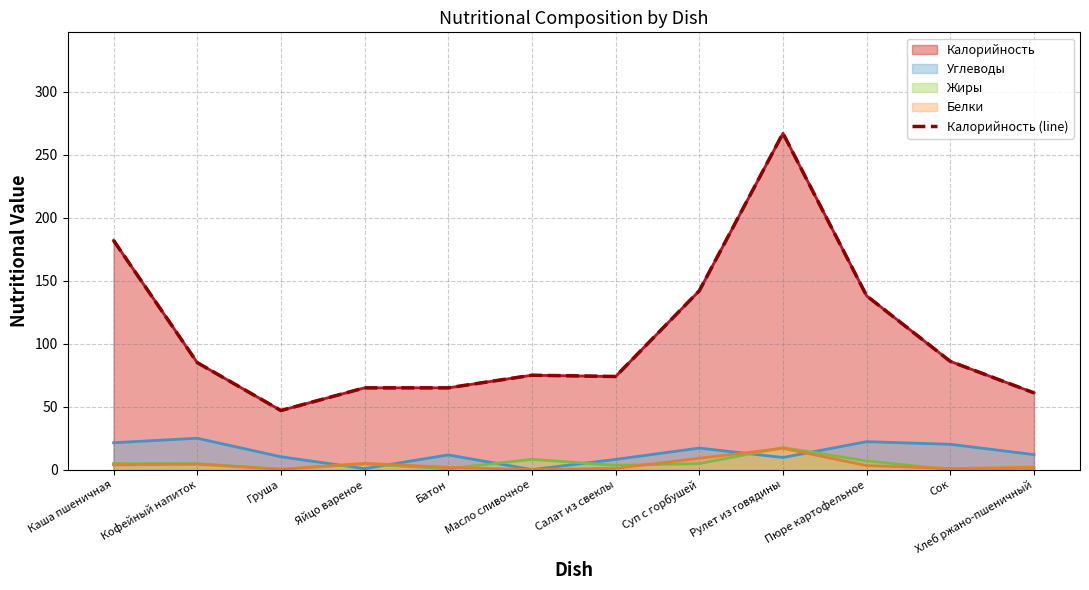

At which label does the data first exceed 85?

Каша пшеничная